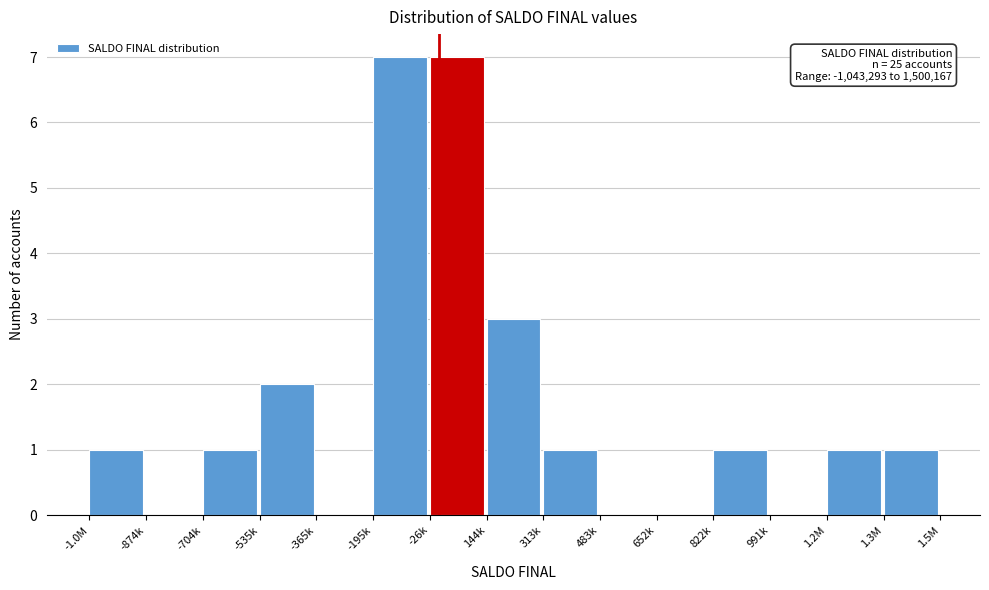

Reading right to left, extract all data points from this chart.

1.3M=1	1.2M=1	991k=0	822k=1	652k=0	483k=0	313k=1	144k=3	-26k=7	-195k=7	-365k=0	-535k=2	-704k=1	-874k=0	-1.0M=1